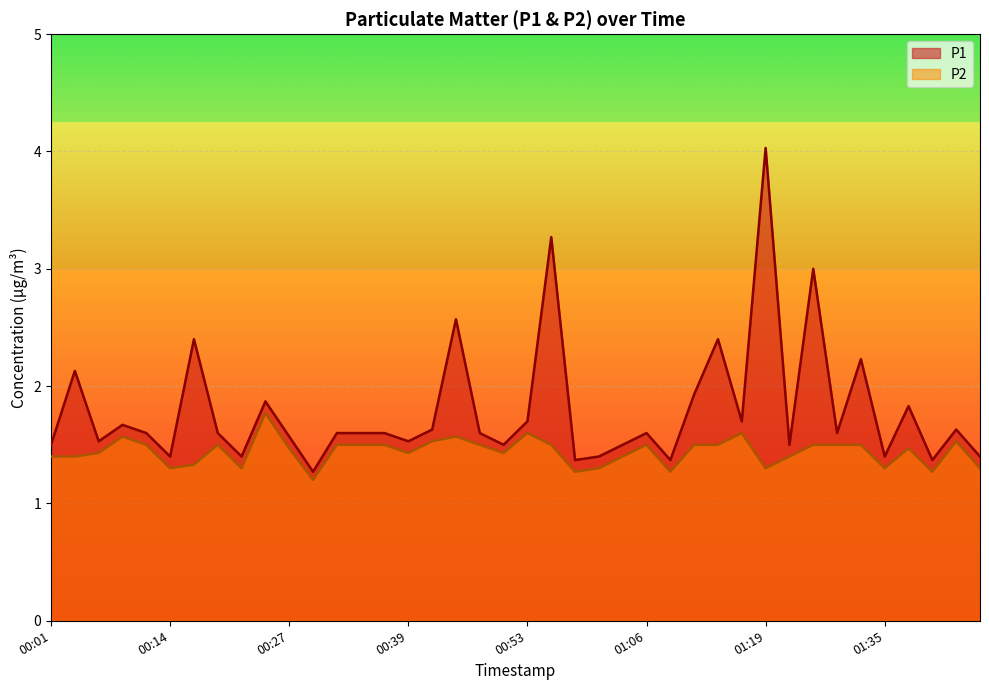

In P1, how many points are lower than both neighbors (excluding endpoints)?

13